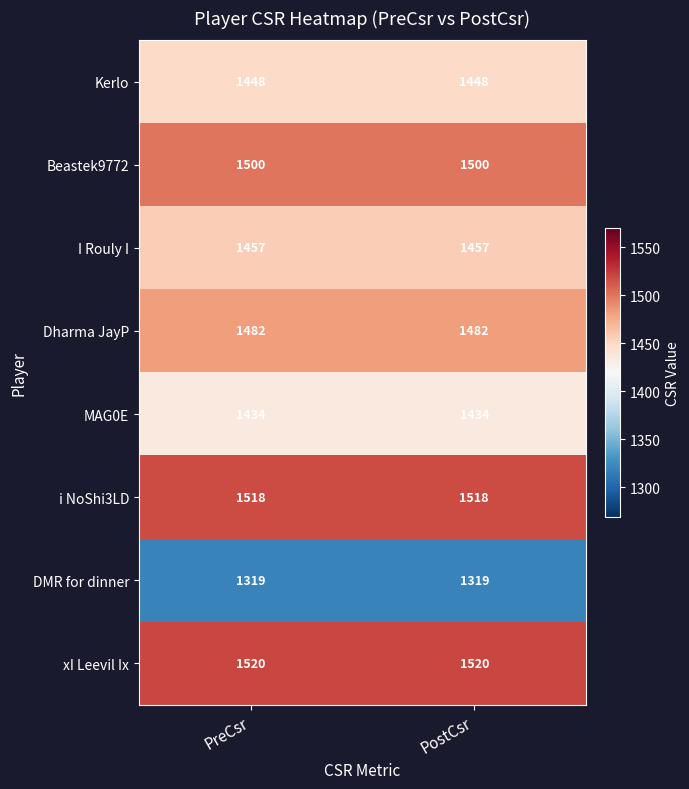

The Dharma JayP series shows 1482 at PreCsr. True or false?

True